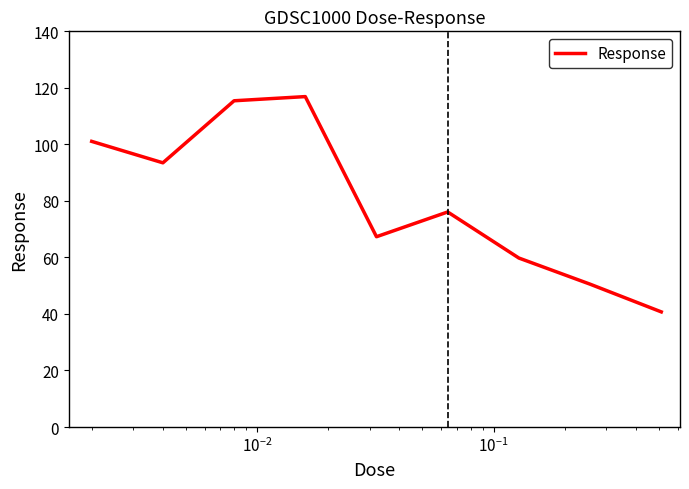

What is the maximum value shown in the chart?

116.9